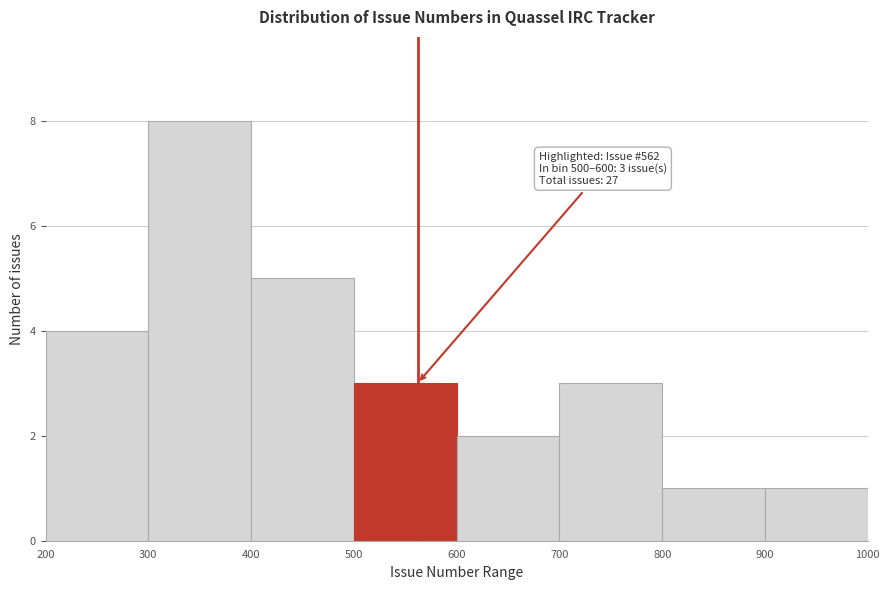

Which range on the x-axis has the tallest bar?

300 to 400